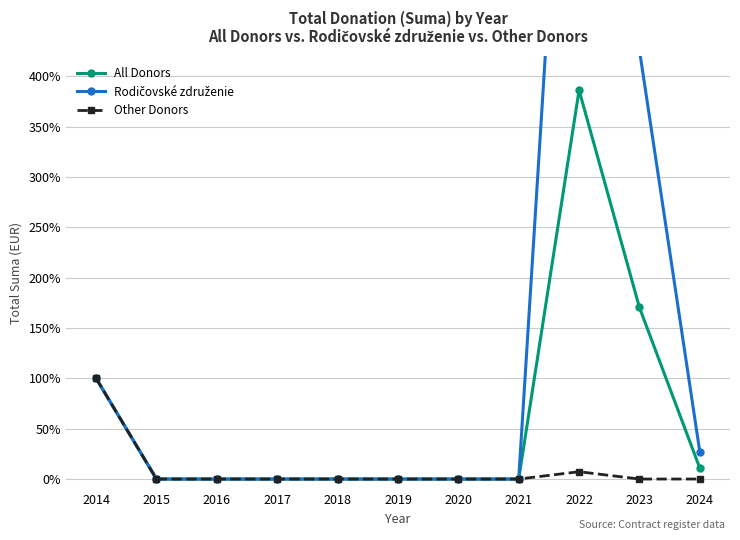

Count the number of categories in the chart.

11